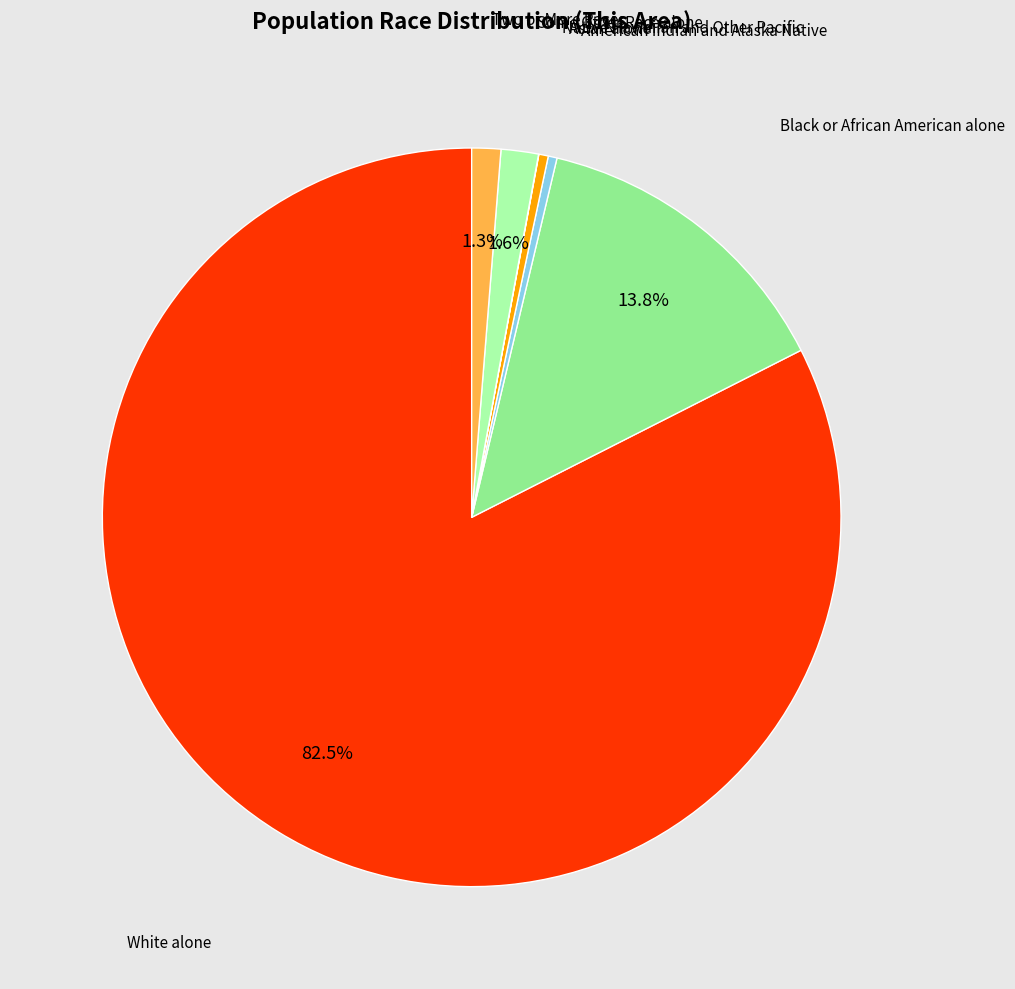

Is there a majority slice in this chart?

Yes